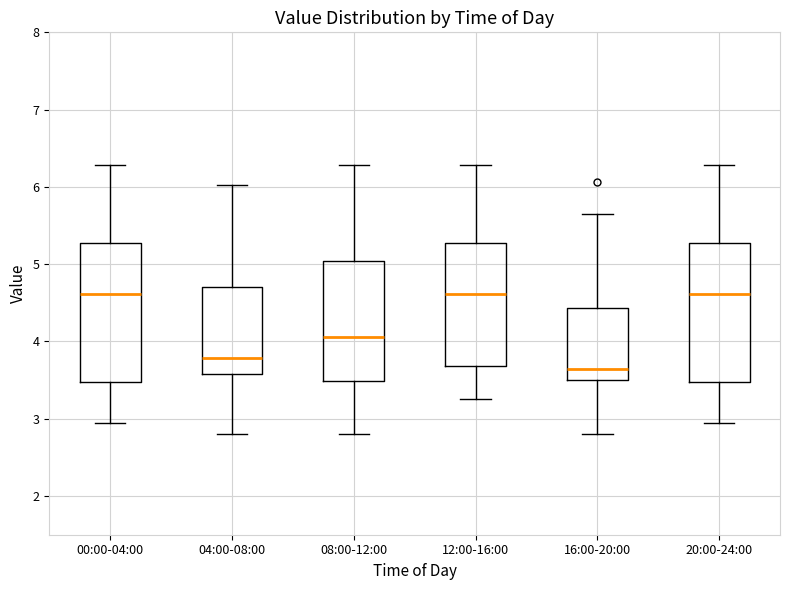

Reading left to right, transcribe this box plot: for each box, give where its median line is, the range the box spans, and where its two whiskers end, as read against the y-axis. The values are not printed on the chart, so give them approximately, as read against the axis.

00:00-04:00: median 4.6, box 3.5 to 5.3, whiskers 3.0 to 6.3
04:00-08:00: median 3.8, box 3.6 to 4.7, whiskers 2.8 to 6.0
08:00-12:00: median 4.1, box 3.5 to 5.0, whiskers 2.8 to 6.3
12:00-16:00: median 4.6, box 3.7 to 5.3, whiskers 3.3 to 6.3
16:00-20:00: median 3.6, box 3.5 to 4.4, whiskers 2.8 to 5.7
20:00-24:00: median 4.6, box 3.5 to 5.3, whiskers 3.0 to 6.3